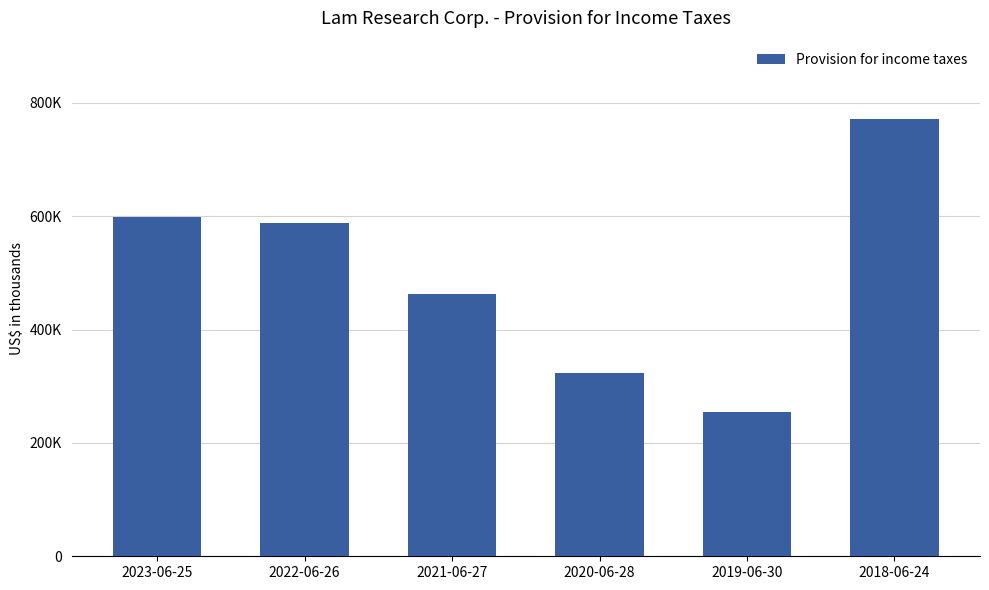

Does the chart contain any negative values?

No